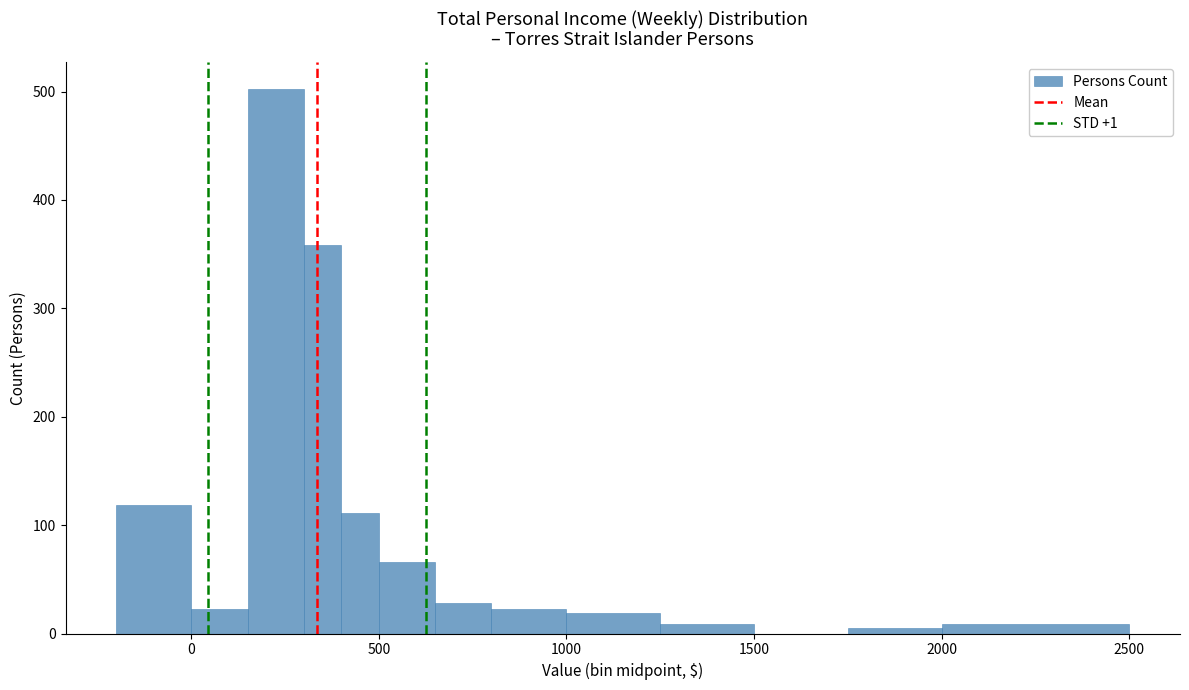

Read against the x-axis, roughly where is the centre of the tallest bar?

250